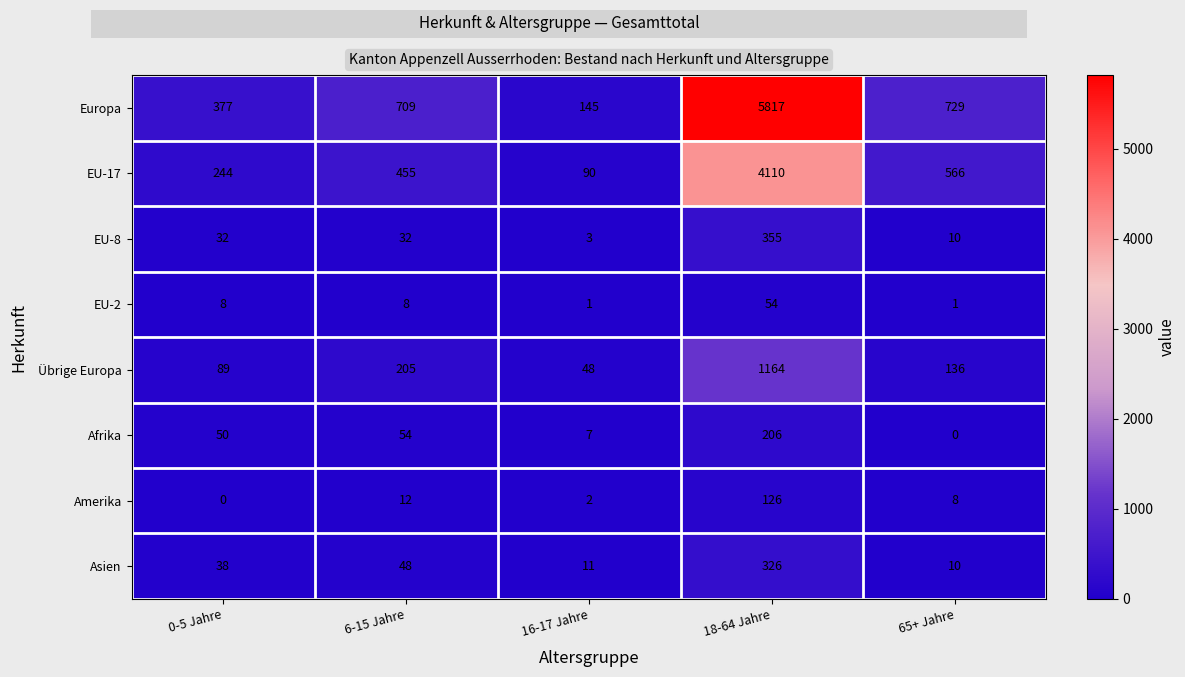

What is the difference between the maximum and minimum values in the EU-17 series?

4020